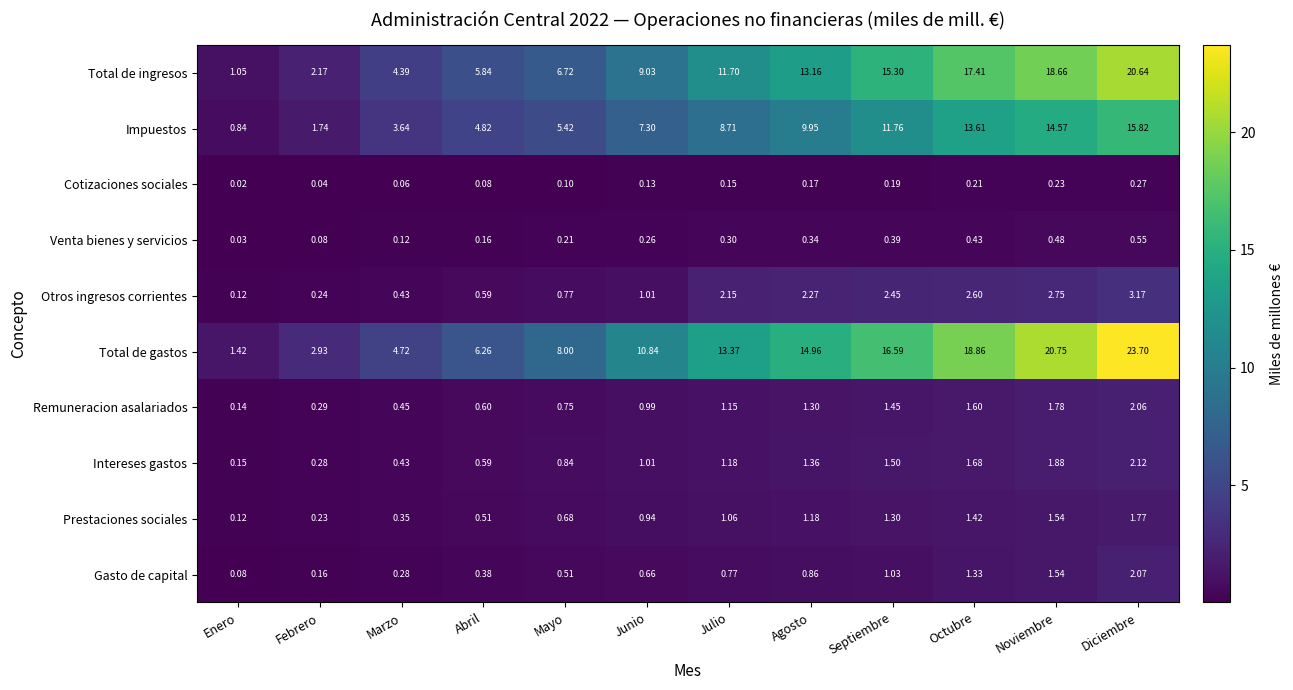

Rank the series by their maximum value, from lowest to highest.

Cotizaciones sociales, Venta bienes y servicios, Prestaciones sociales, Remuneracion asalariados, Gasto de capital, Intereses gastos, Otros ingresos corrientes, Impuestos, Total de ingresos, Total de gastos